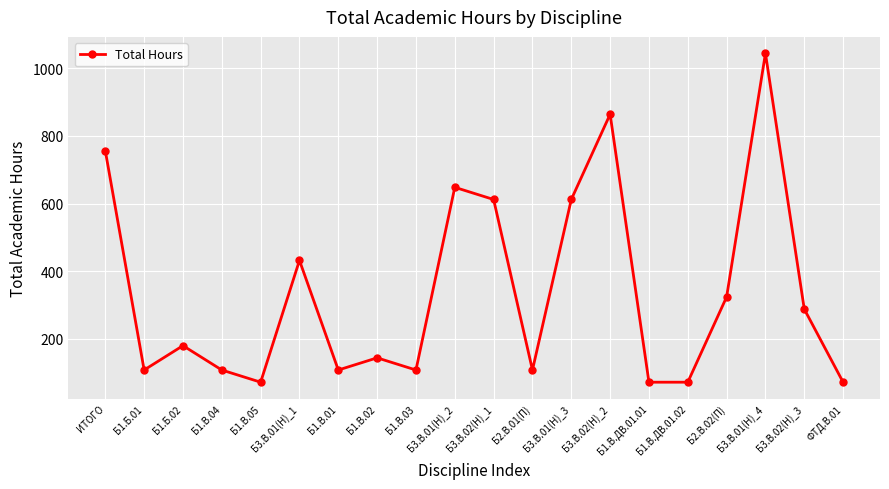

What is the label of the 18th point from the right?

Б1.Б.02